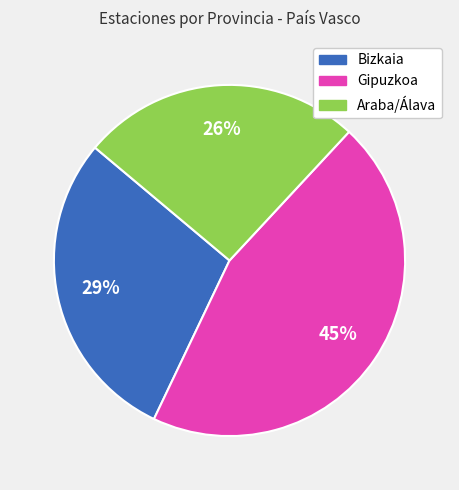

What percentage is the Bizkaia slice, to the nearest percent?

29%